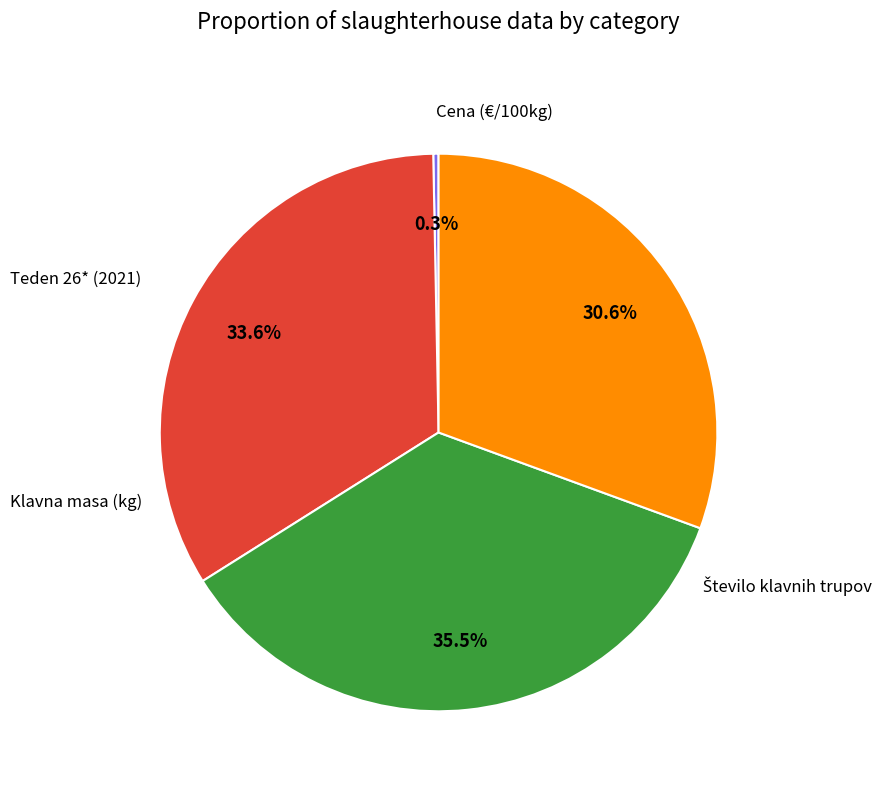

Does any single category account for the majority?

No